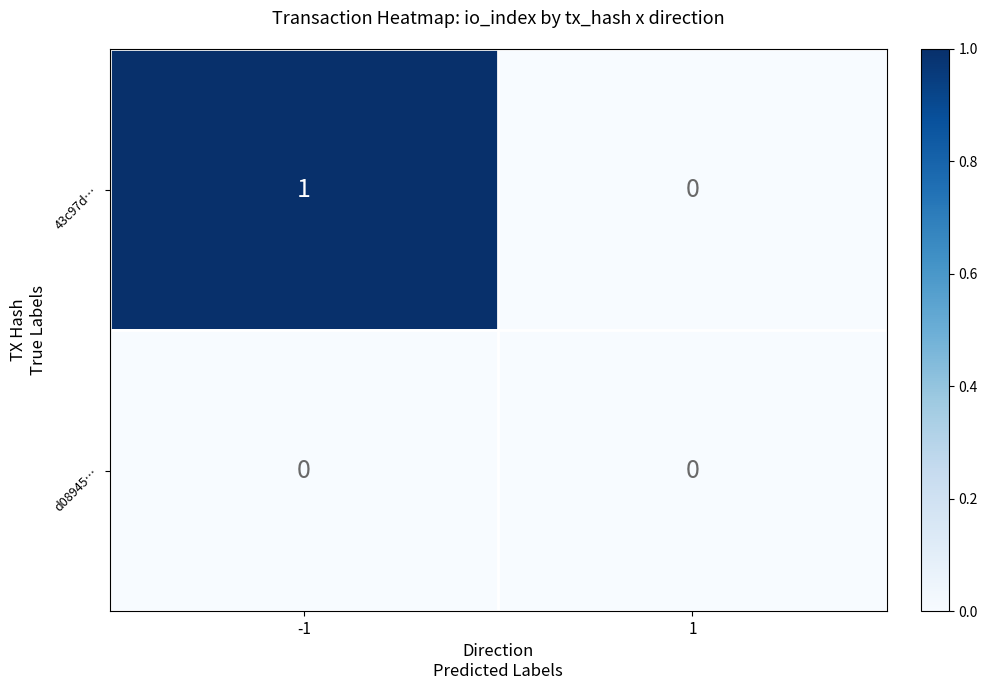

Is the value of 43c97d… at -1 greater than the value of d08945… at 1?

Yes